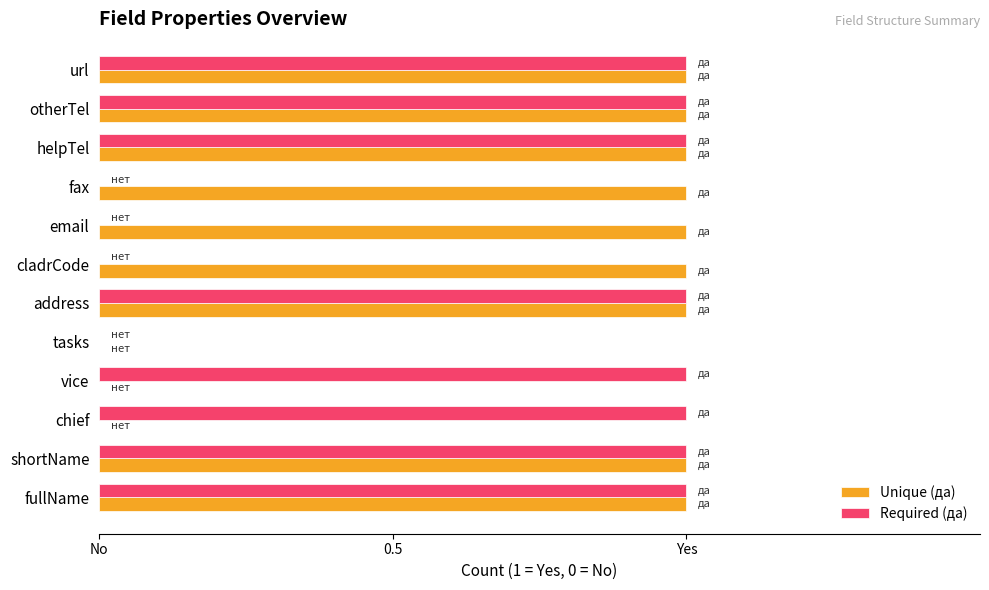

What is the difference between the second highest and minimum values in the Required (да) series?

1